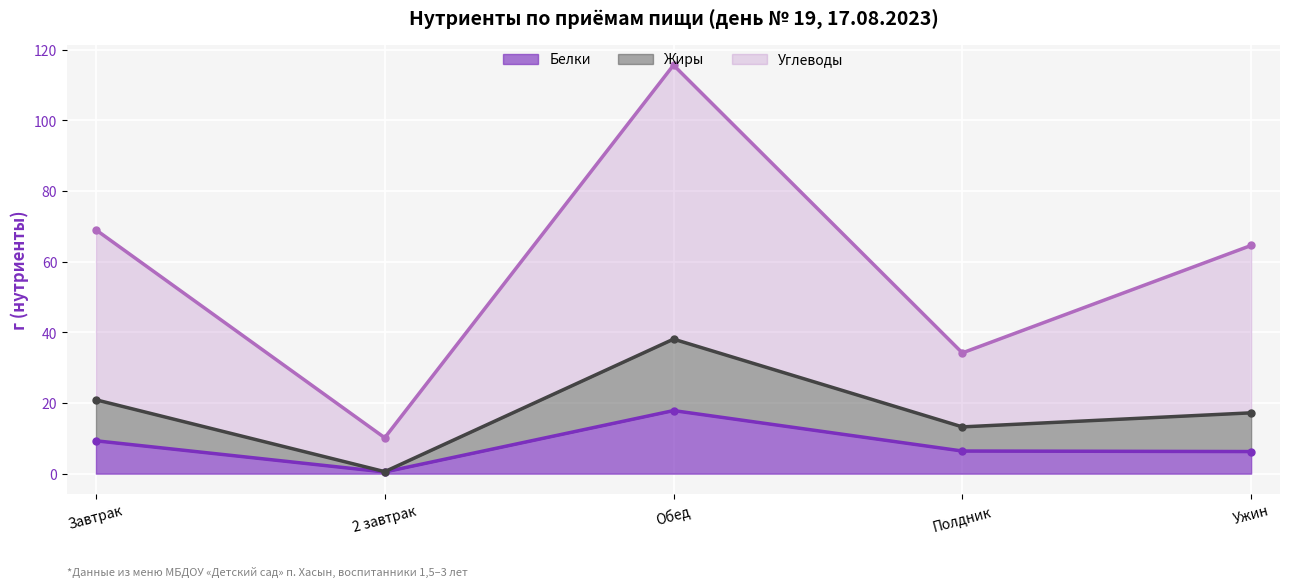

Is it true that Белки equals 24.4 at Обед?

False